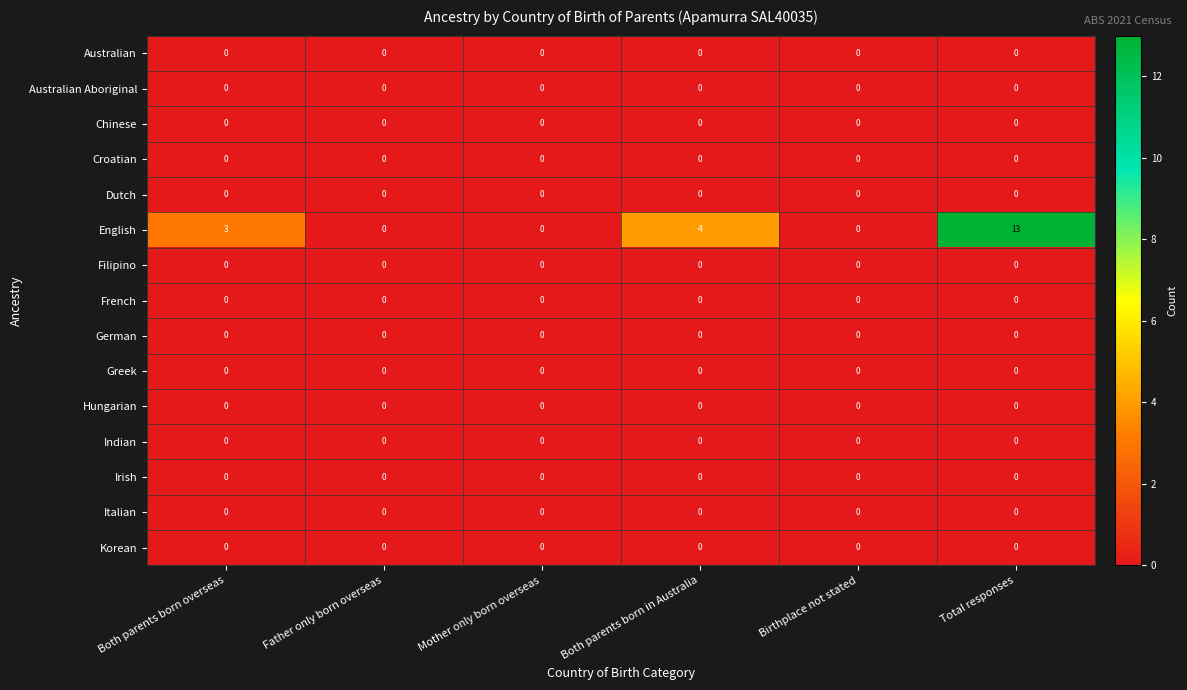

True or false: German has a value of 0 at Both parents born in Australia.

True